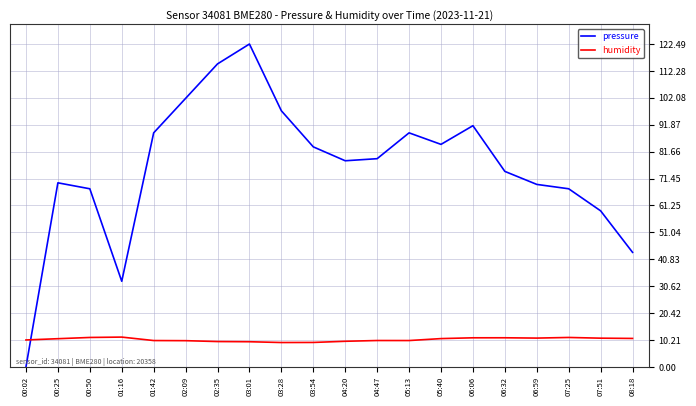

Where is pressure nearest to the value 61?

07:51